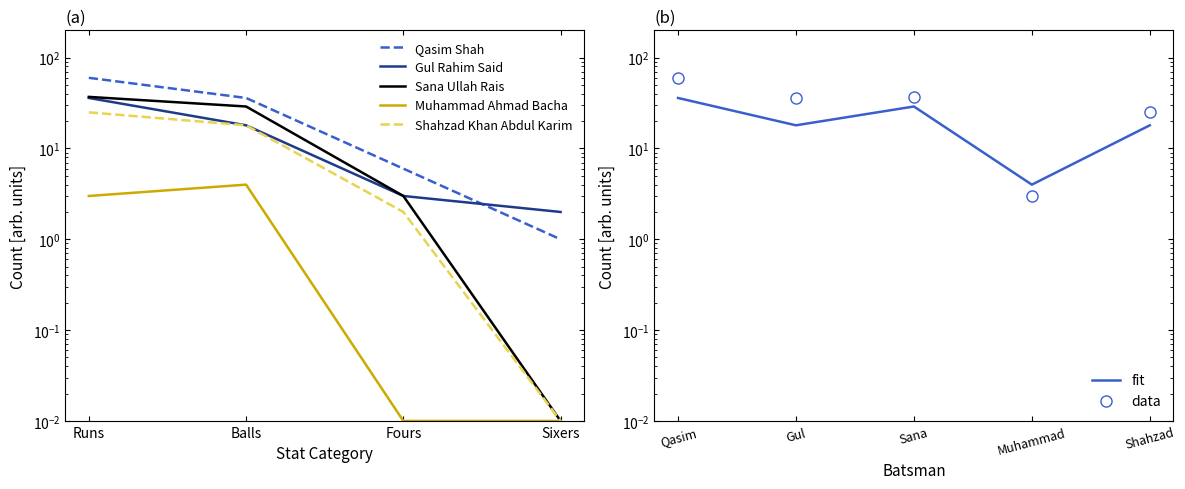

Which has a higher value, Fours or Balls?

Balls